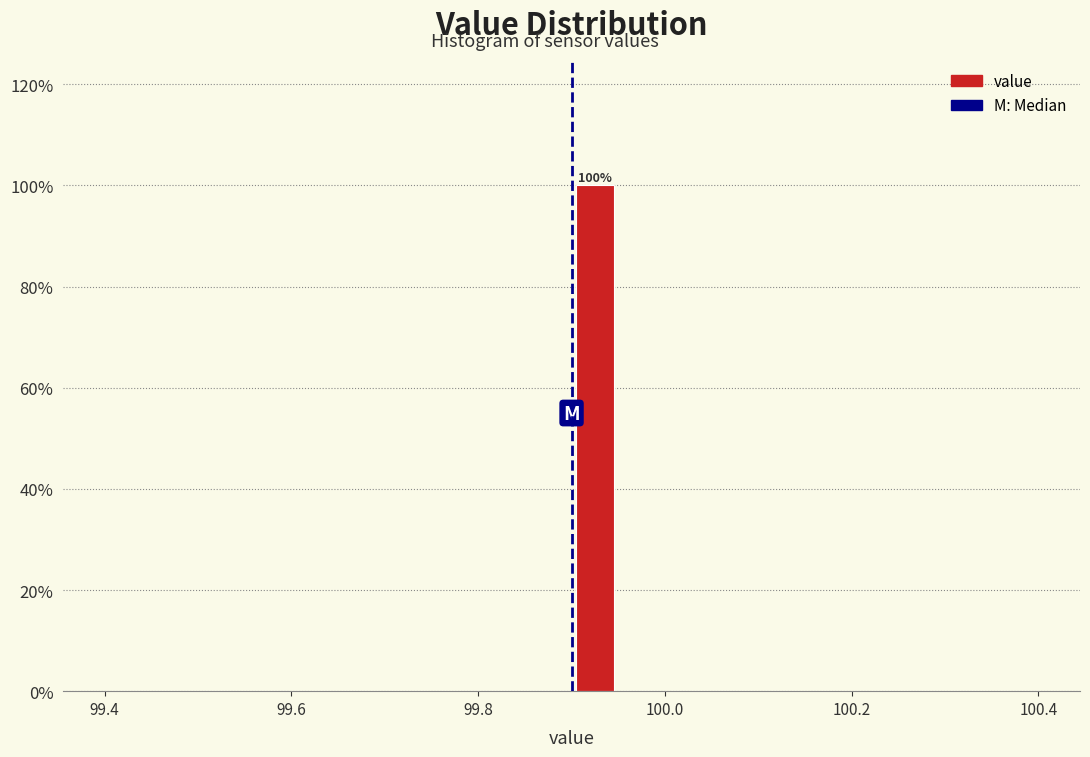

Read against the x-axis, roughly where is the centre of the tallest bar?

99.92